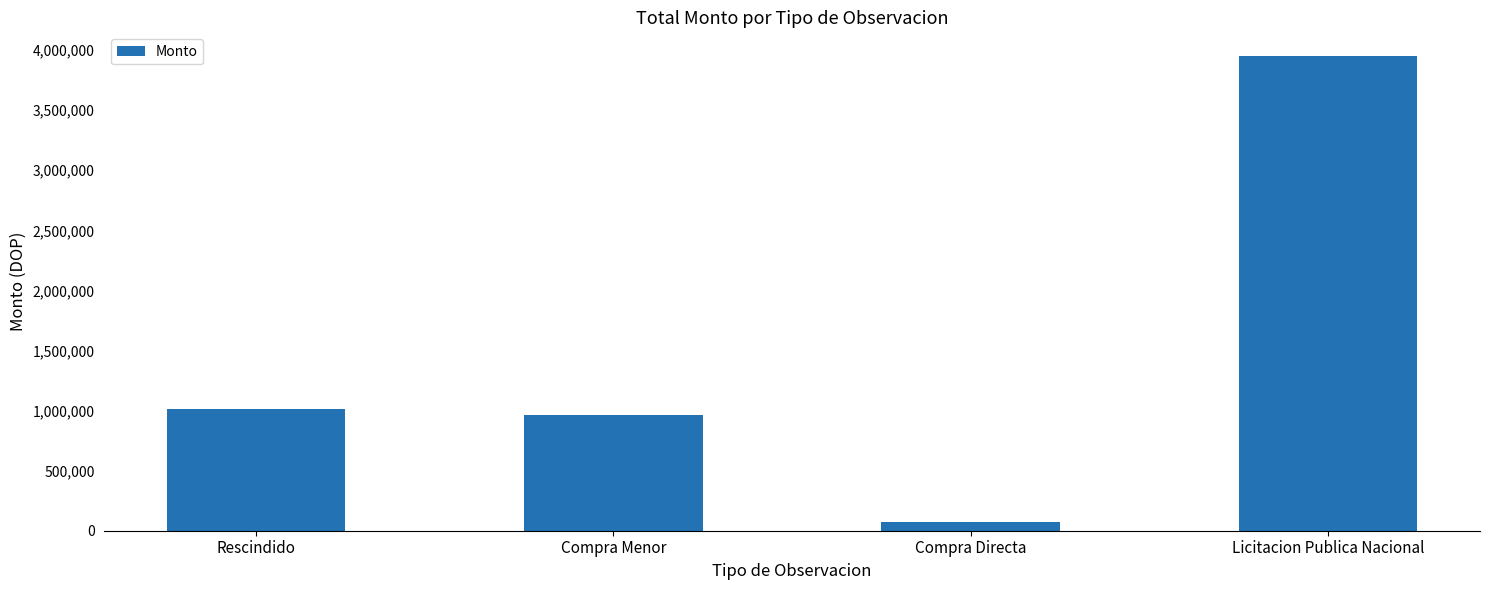

What is the label of the 3rd bar from the right?

Compra Menor